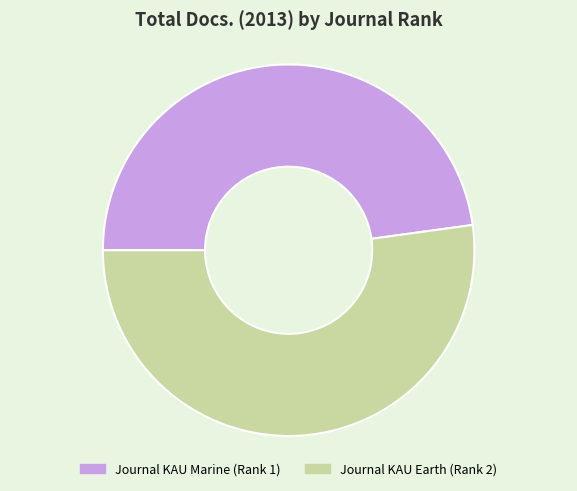

Count the number of slices in the pie.

2